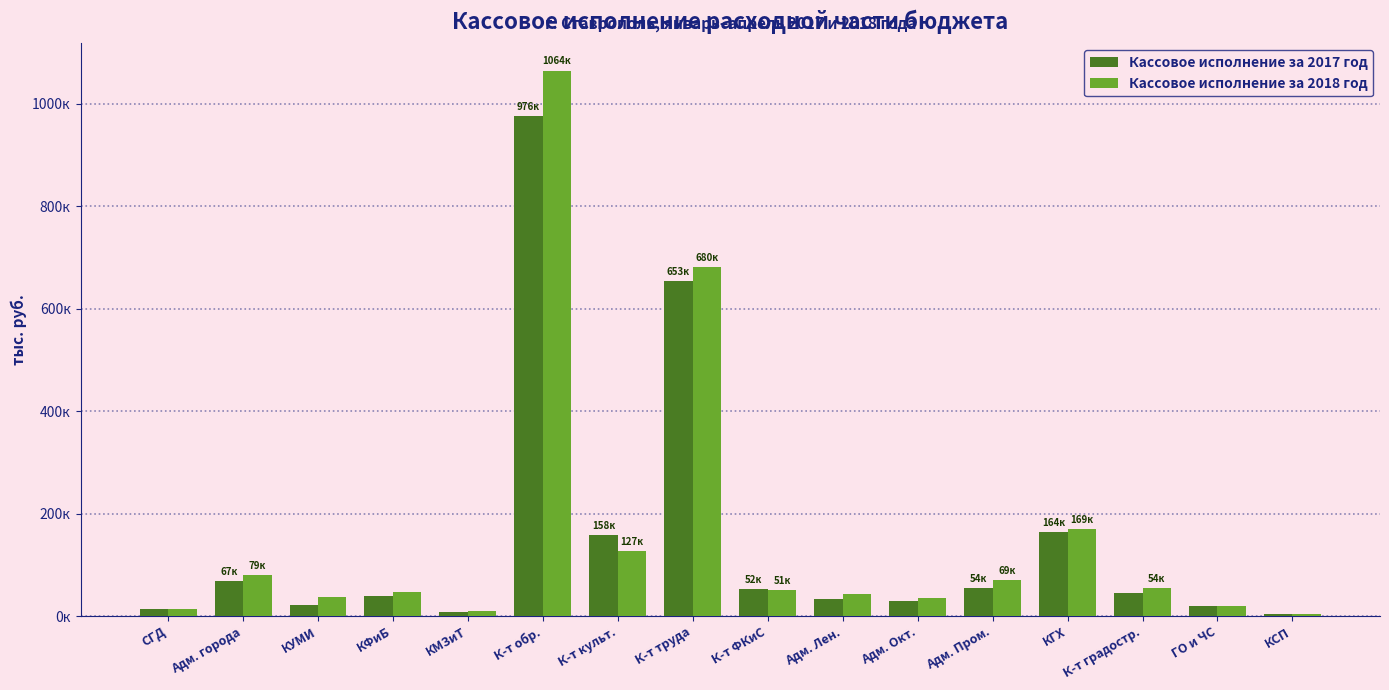

Which series has the largest range (max minus min)?

Кассовое исполнение за 2018 год